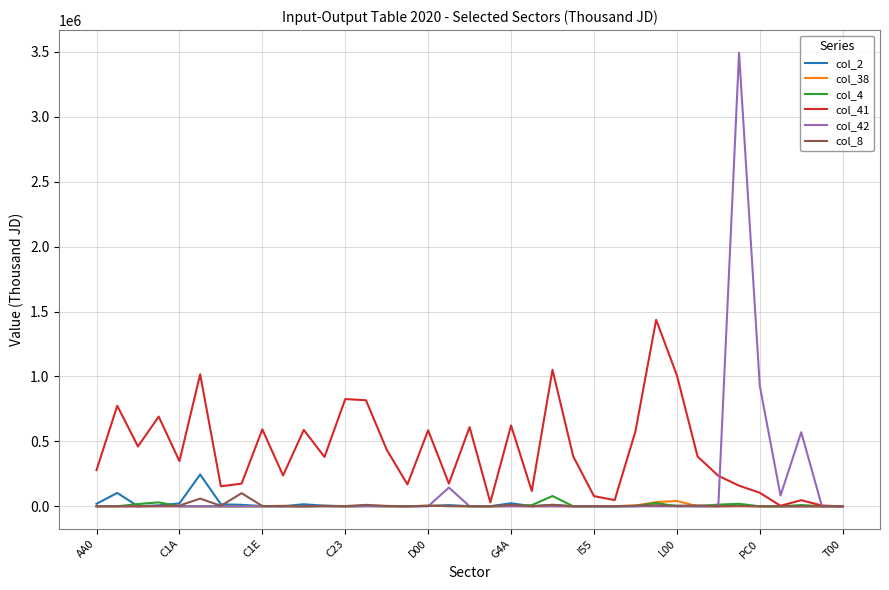

What is the highest value of the col_4 series?

79091.8